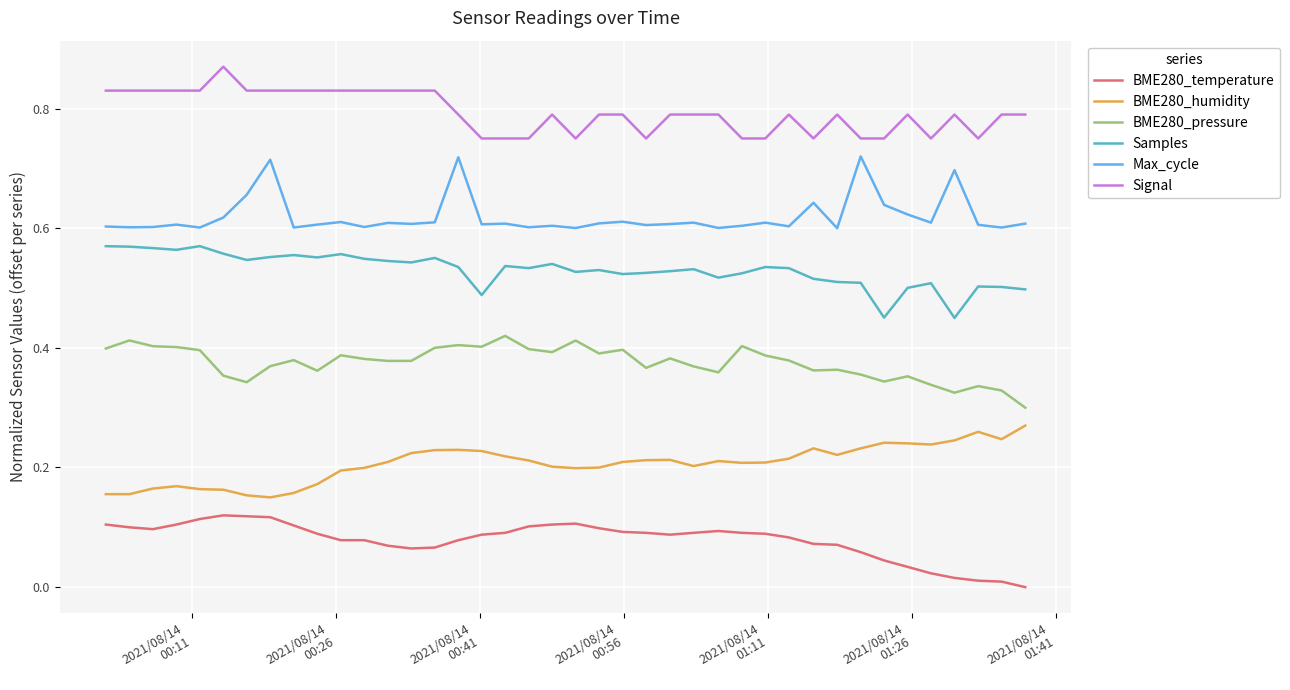

How many lines are shown in the chart?

6